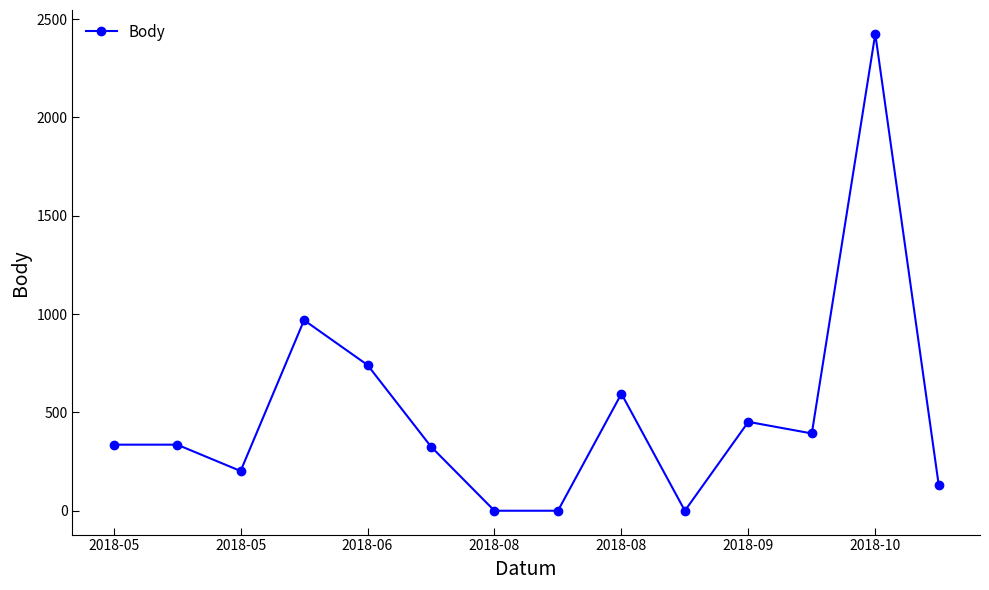

What is the difference between the maximum and minimum values?

2425